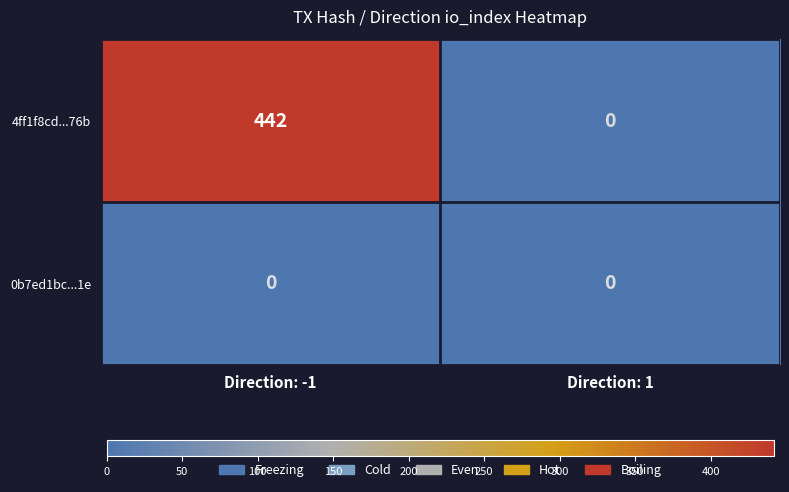

How many categories are shown in the chart?

2